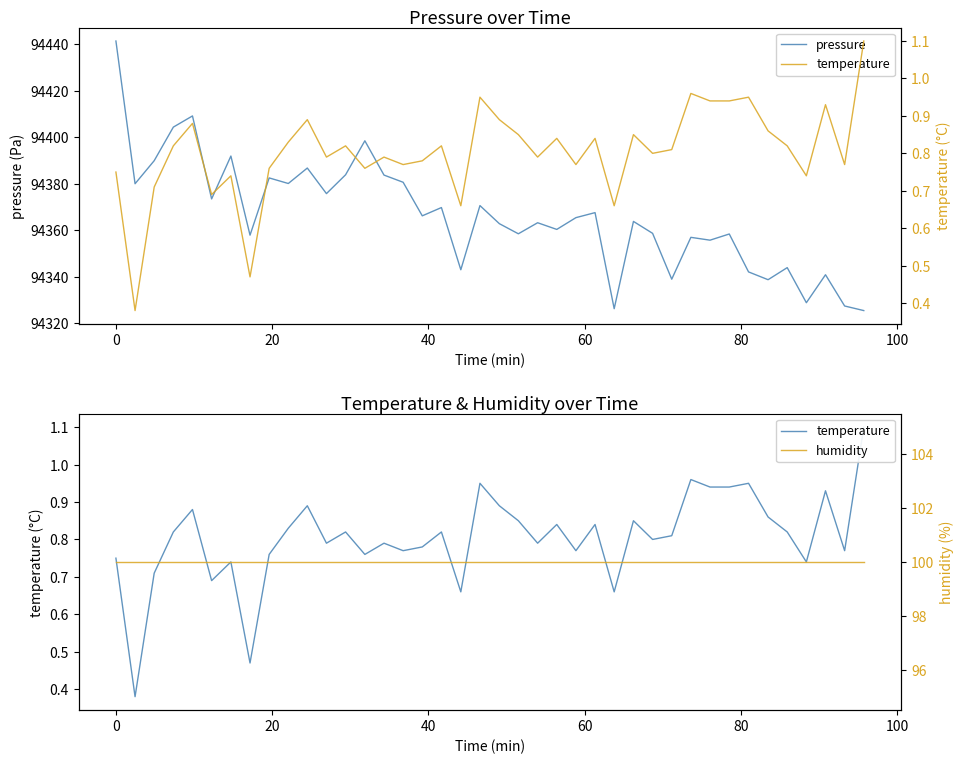

True or false: humidity and pressure intersect in this chart.

False